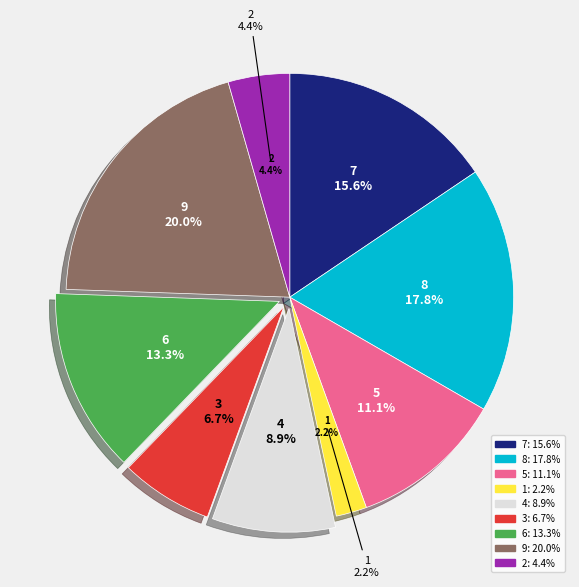

How many slices are in this pie chart?

9